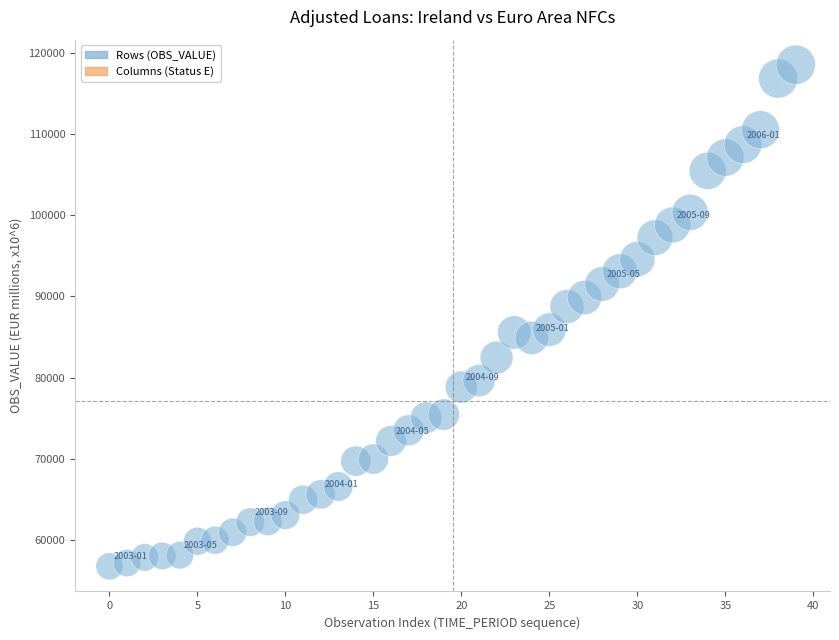

What is the range of Y values (max minus min)?

61759